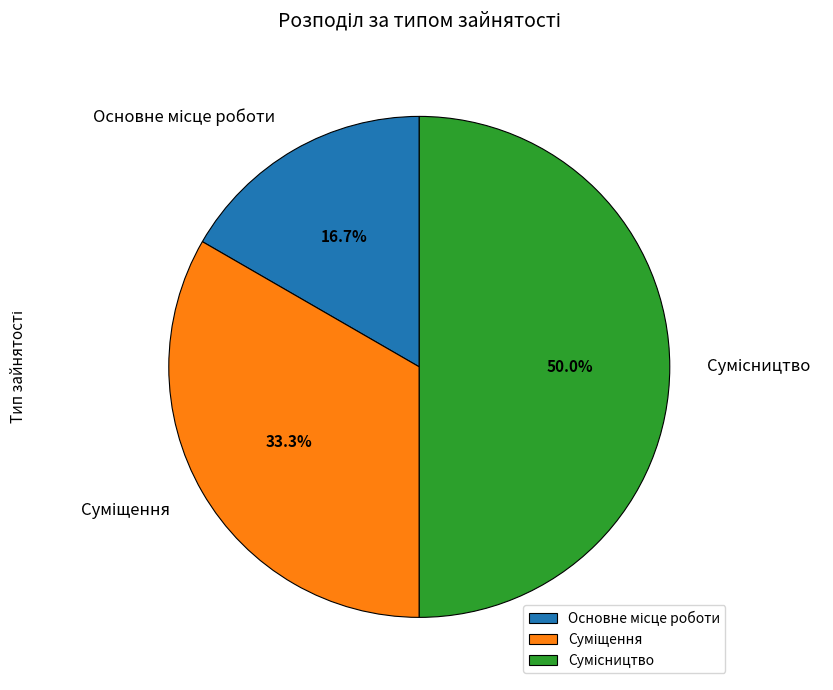

Between Суміщення and Основне місце роботи, which is larger?

Суміщення